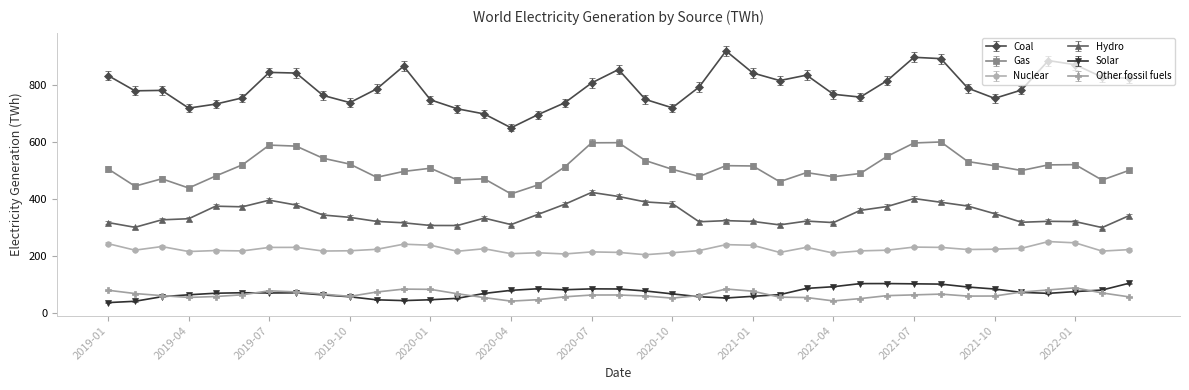

True or false: Nuclear has more than 2 points higher than both neighbors.

True